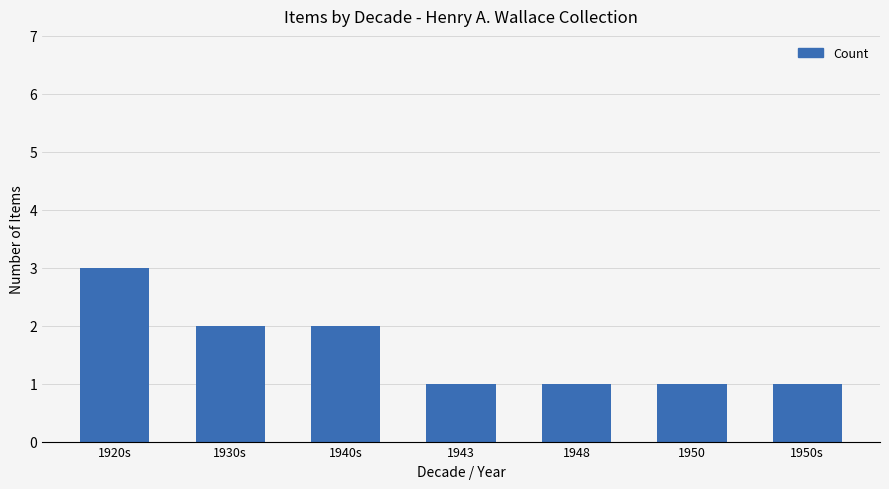

What is the average value?

2